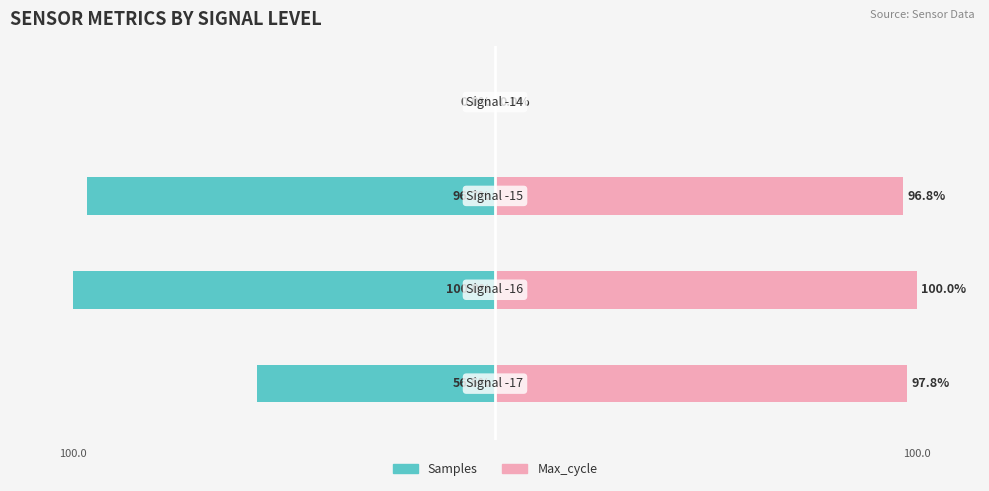

Is the value of Max_cycle at 3 greater than the value of Samples at 0?

Yes